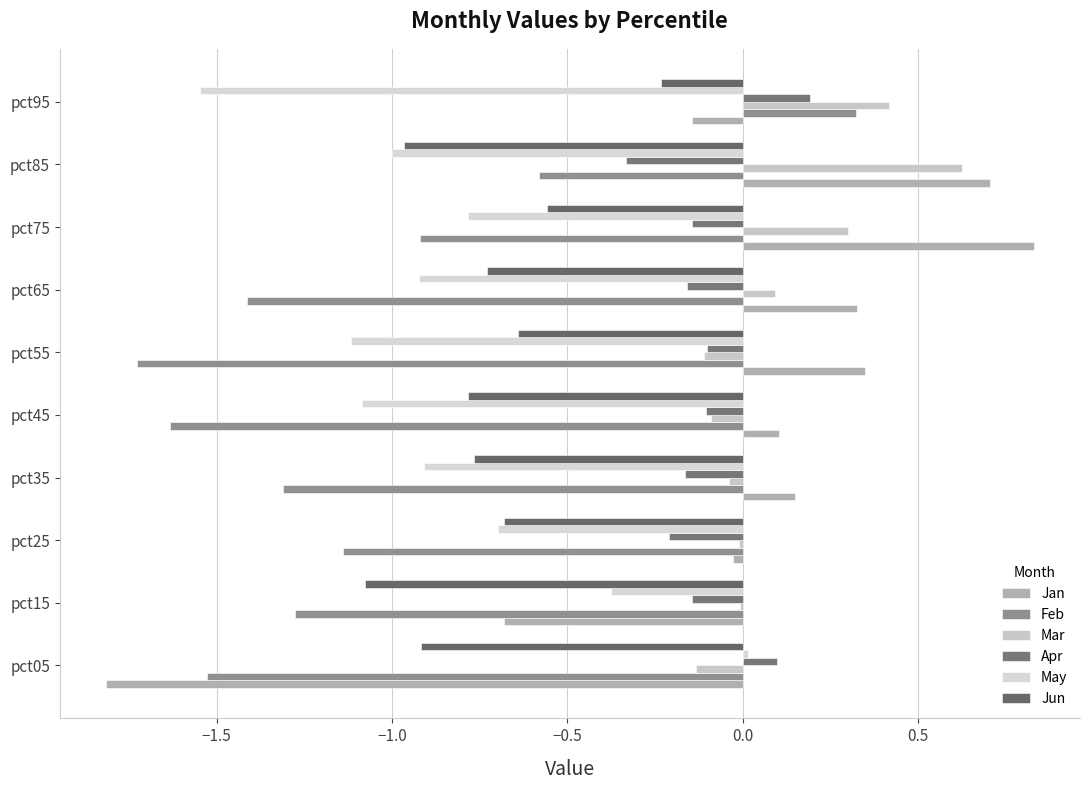

How many distinct data groups are displayed?

6